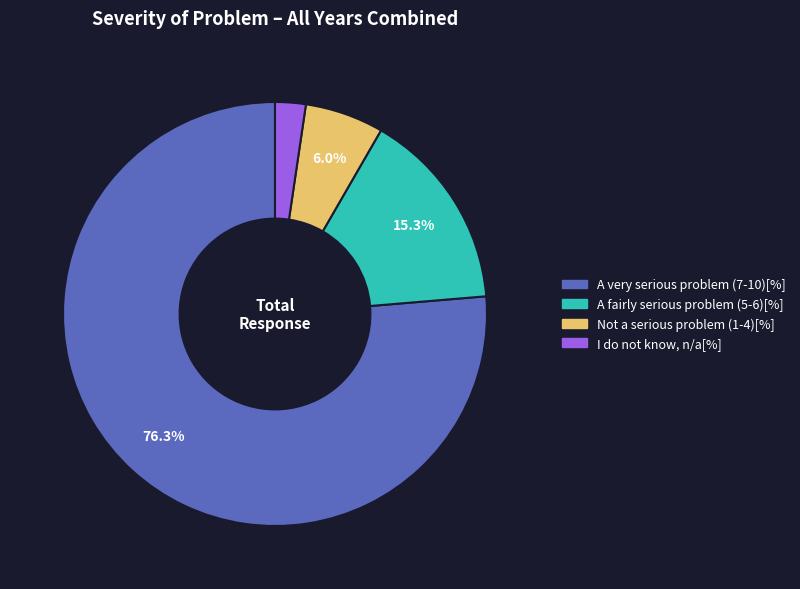

Does any single category account for the majority?

Yes